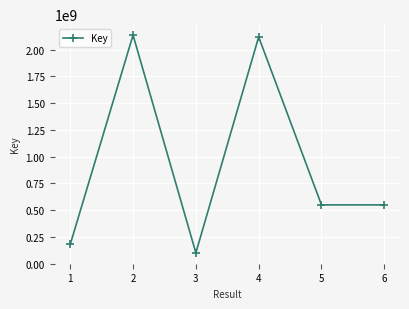

How many lines are shown in the chart?

1